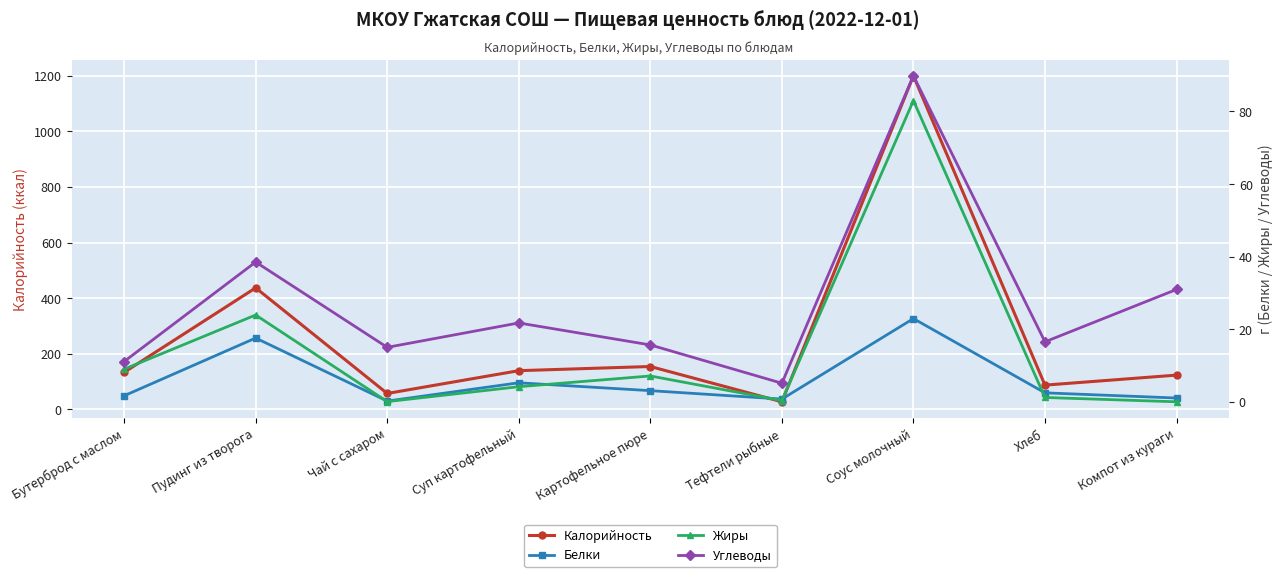

What is the approximate value of Калорийность at Хлеб?

87